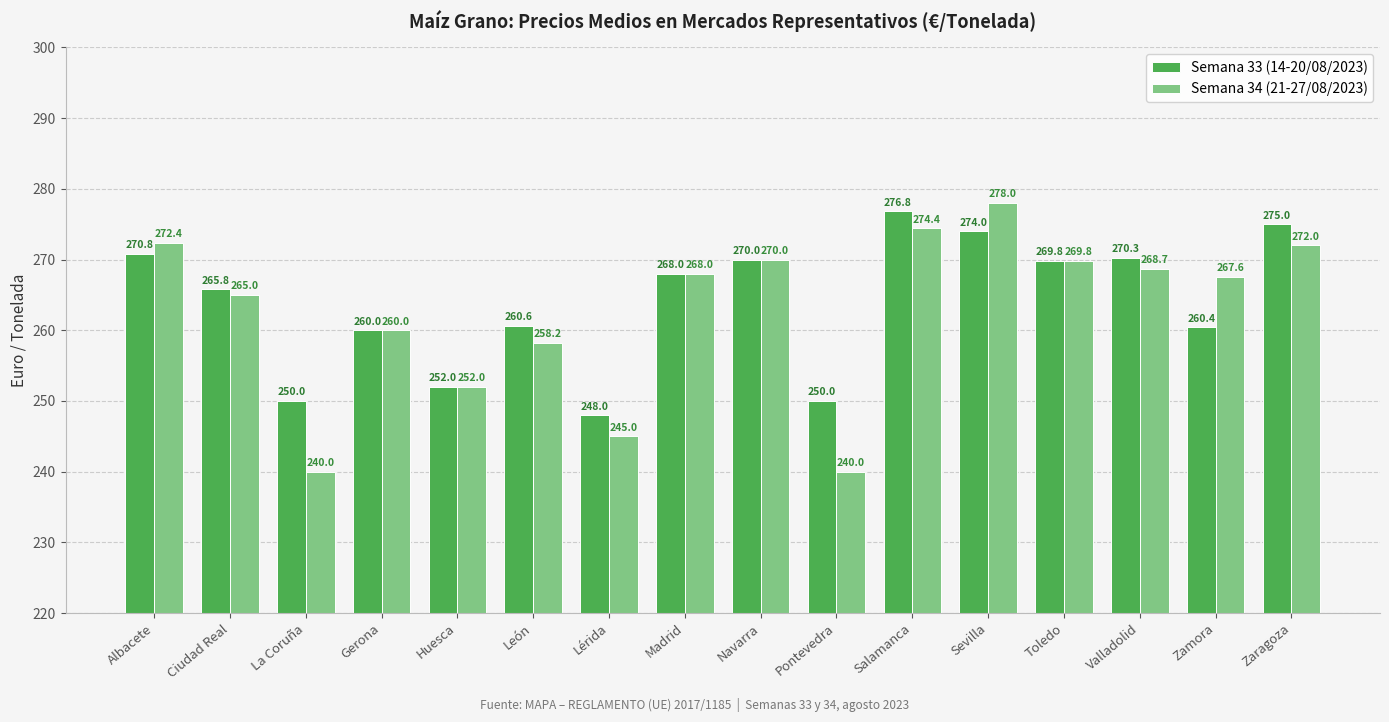

What is the greatest value displayed?

278.0